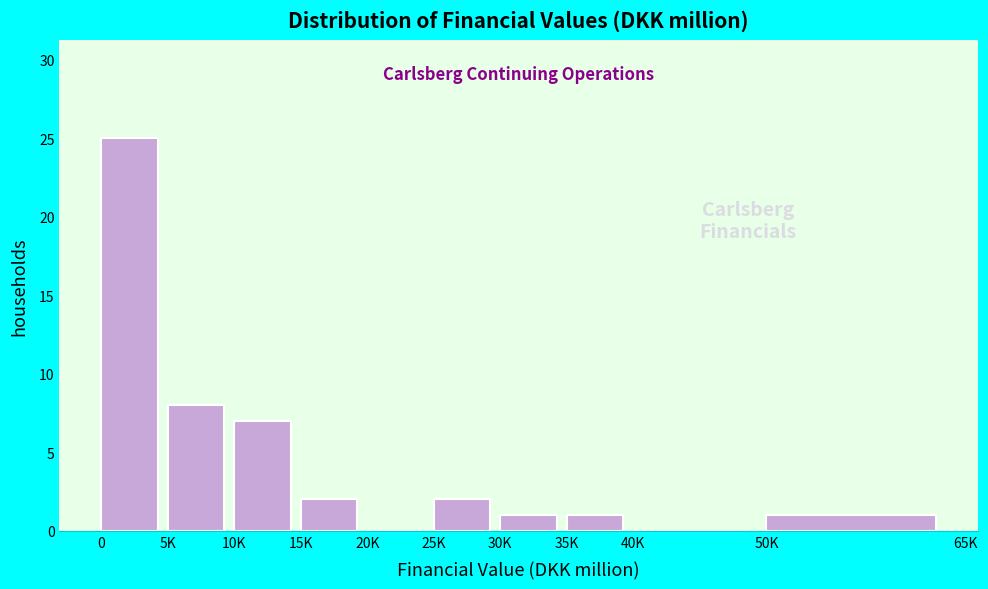

Reading left to right, extract all data points from this chart.

0=25	5K=8	10K=7	15K=2	20K=0	25K=2	30K=1	35K=1	40K=0	50K=1